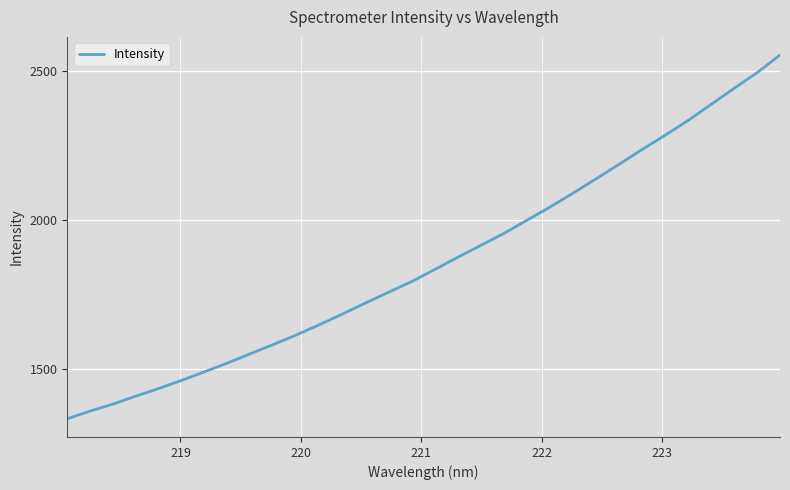

What is the minimum value shown in the chart?

1333.3